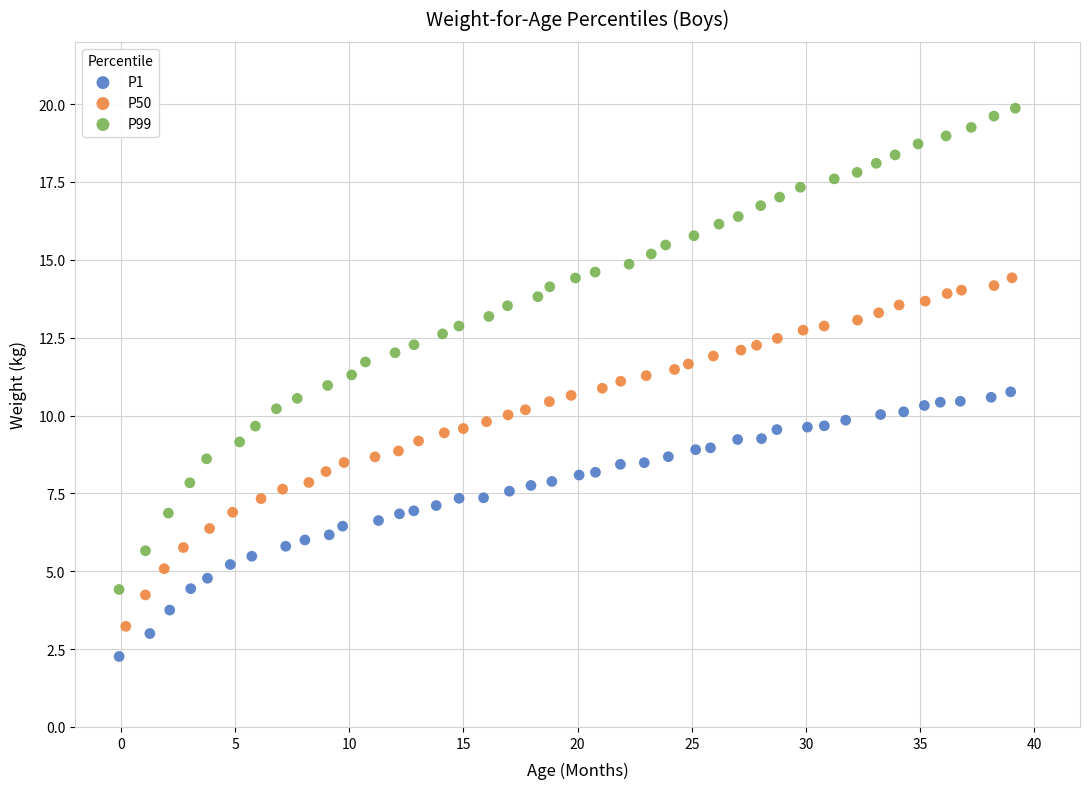

Which series contains the highest Y value?

P99